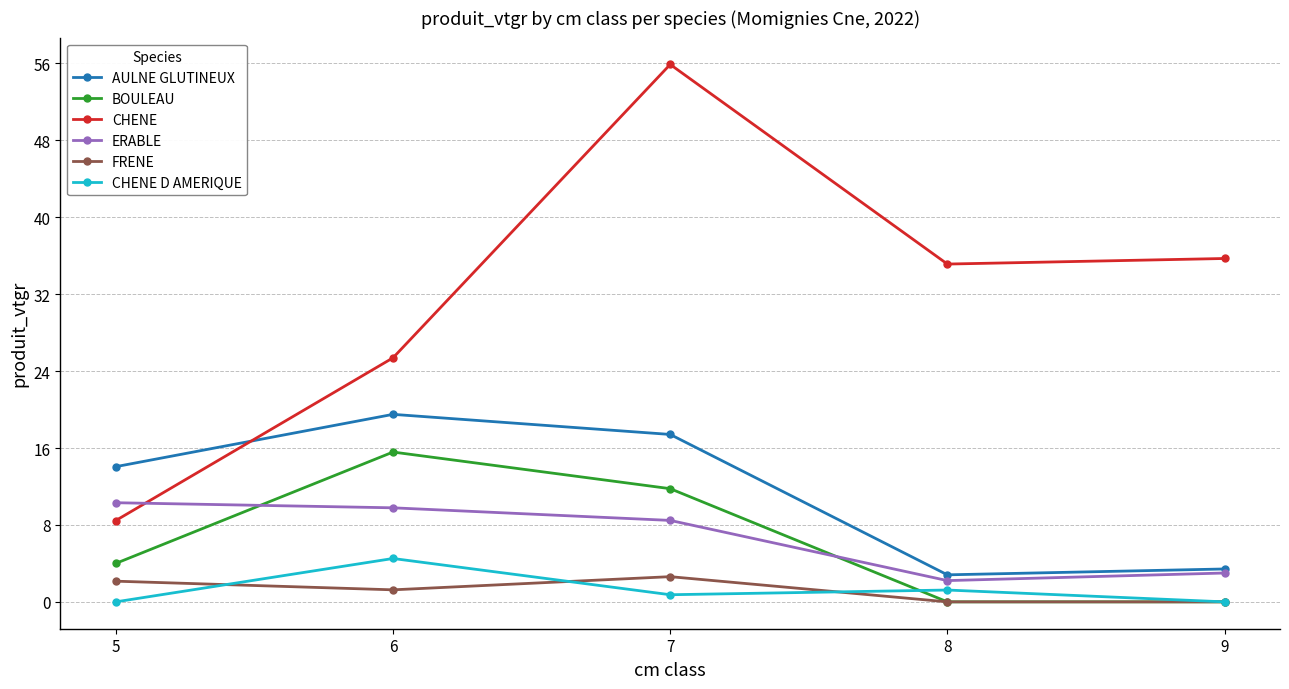

Where do BOULEAU and CHENE D AMERIQUE first cross each other?

7 and 8